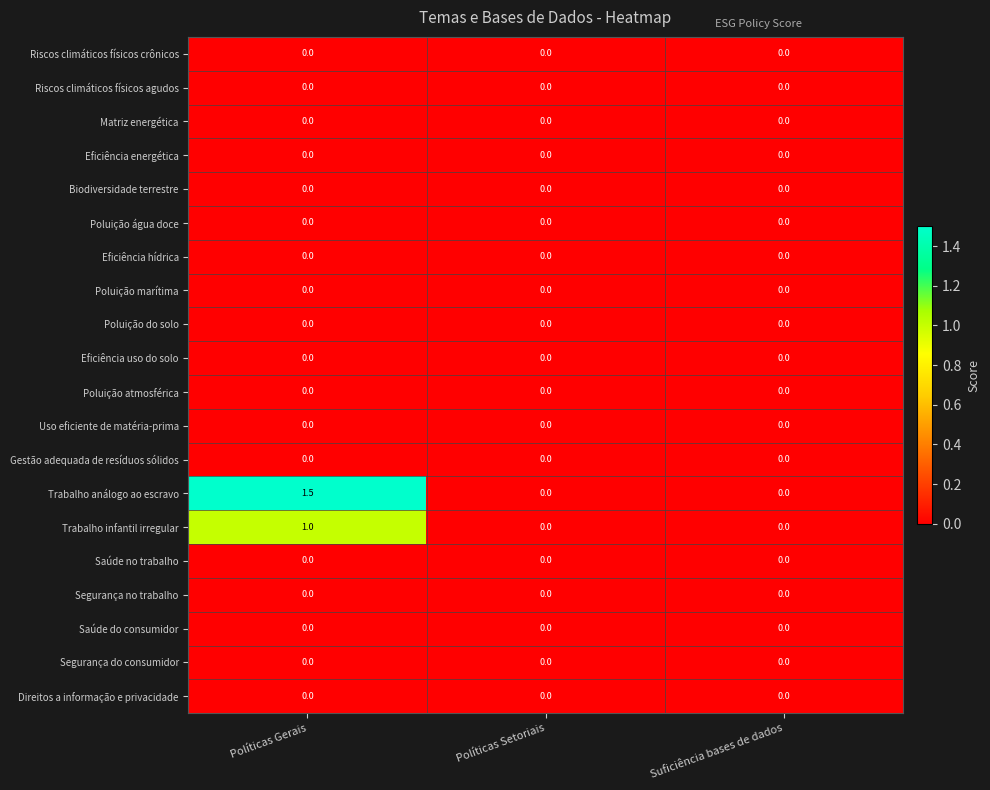

True or false: Saúde no trabalho has a value of 0.0 at Políticas Gerais.

True